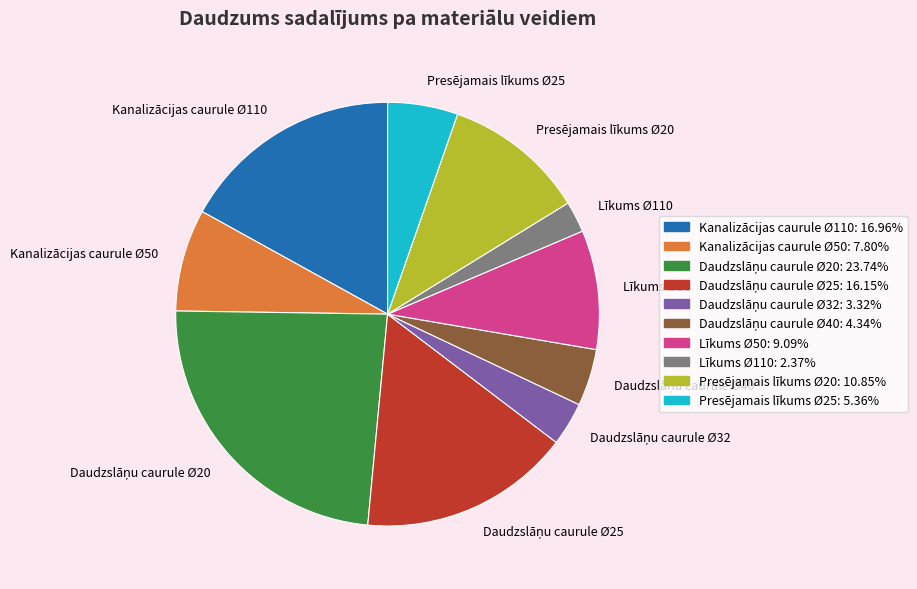

Does Presējamais līkums Ø25 represent more than half of the total?

No